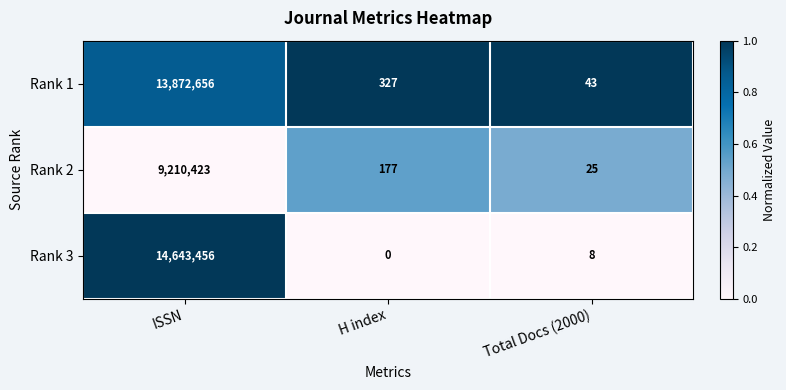

True or false: Rank 1 has a value of 215 at H index.

False